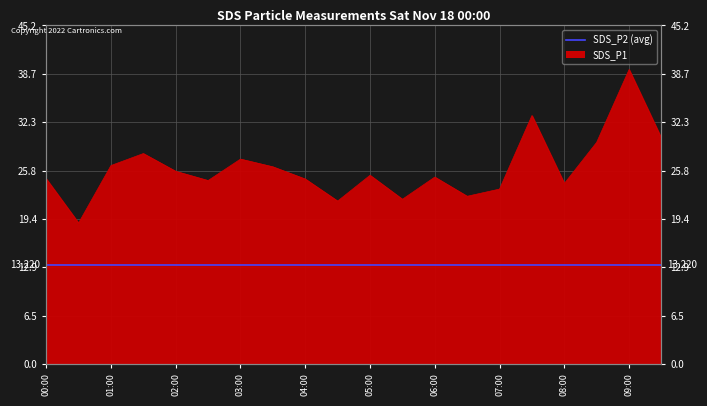

How many lines are shown in the chart?

2